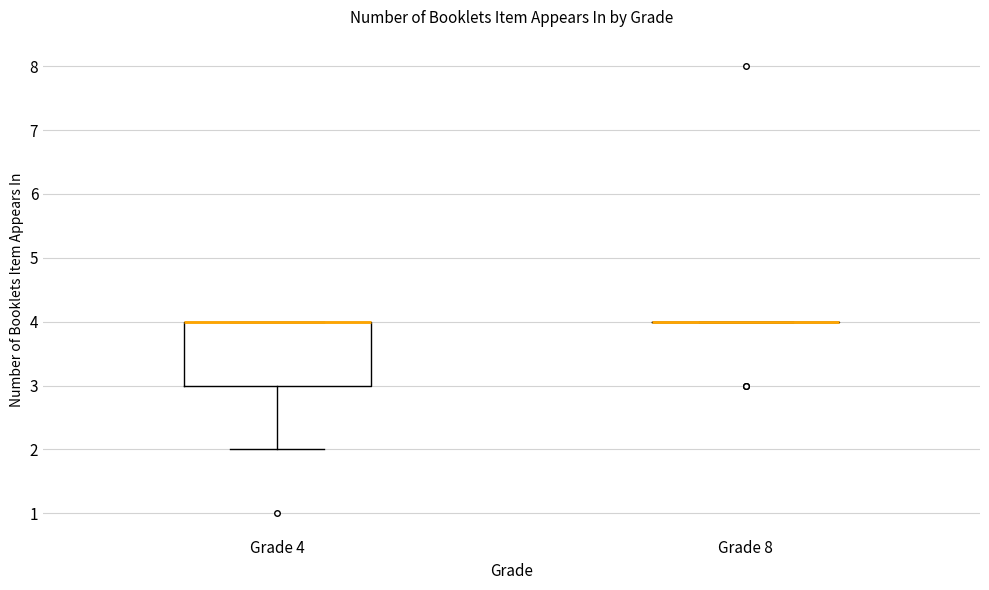

Reading left to right, transcribe this box plot: for each box, give where its median line is, the range the box spans, and where its two whiskers end, as read against the y-axis. The values are not printed on the chart, so give them approximately, as read against the axis.

Grade 4: median 4 (drawn on the box's upper edge), box 3 to 4, whiskers 2 to 4
Grade 8: box collapsed to a line at 4, whiskers 4 to 4